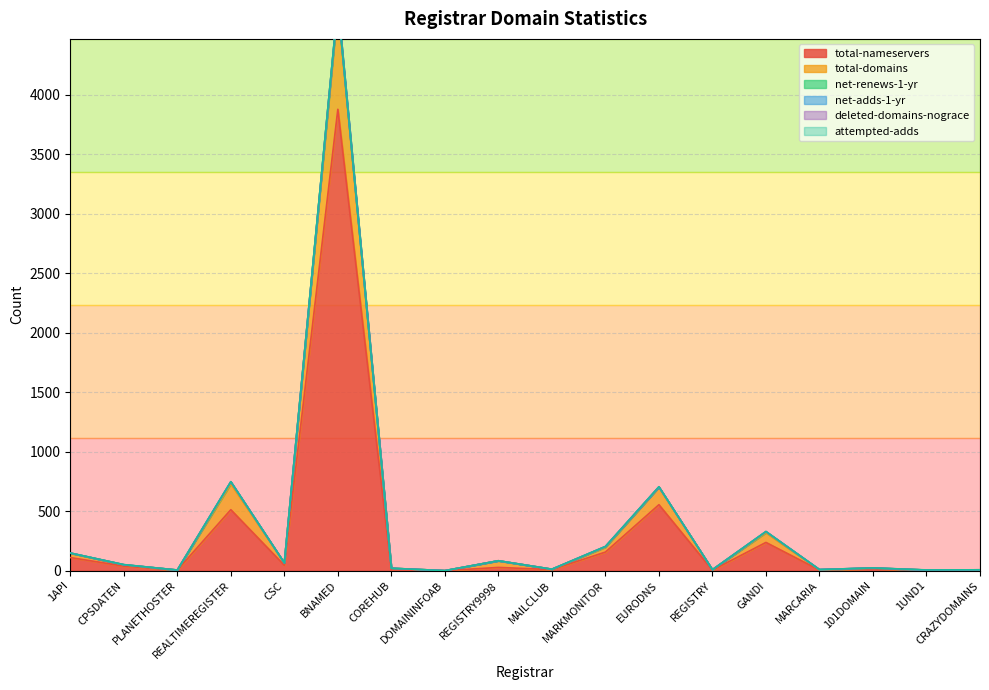

True or false: attempted-adds and net-adds-1-yr cross at least once.

False